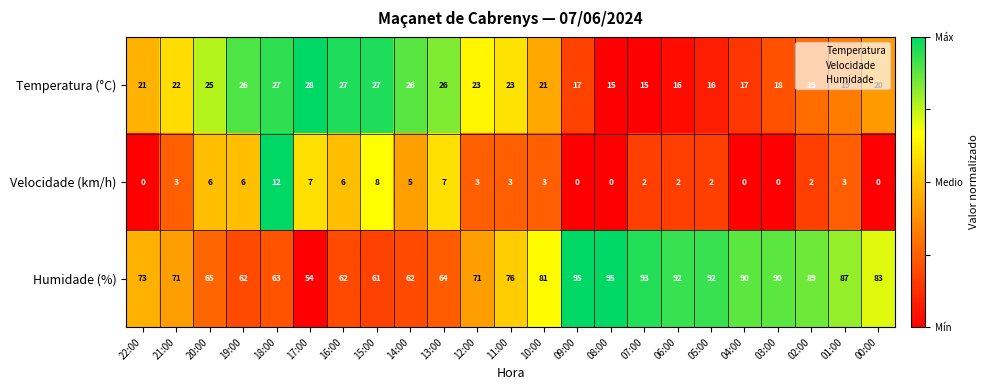

What is the lowest value of the Temperatura (°C) series?

15